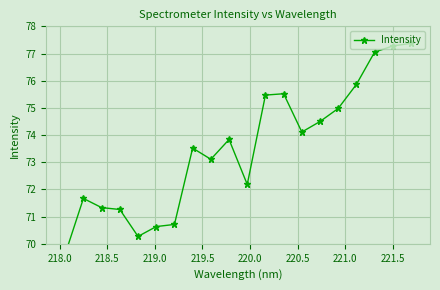

Reading right to left, what are all the values shown in this chart?

77.4	77.3	77.1	75.9	75.0	74.5	74.1	75.5	75.5	72.2	73.8	73.1	73.5	70.7	70.6	70.3	71.3	71.3	71.7	69.6